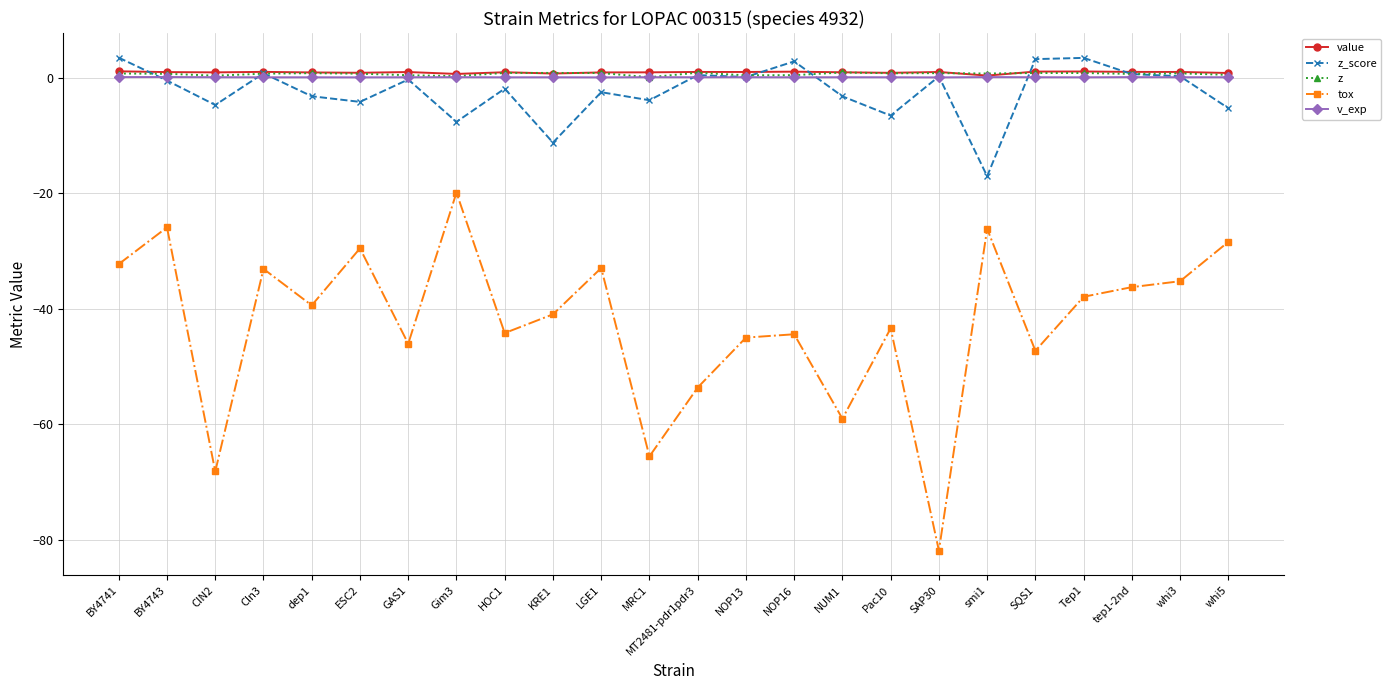

What is the label of the 14th point from the left?

NOP13